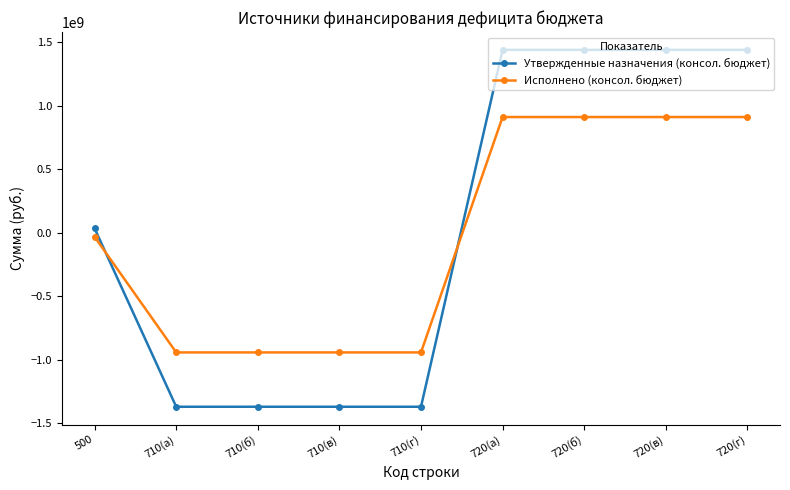

What are all the series names shown in the legend?

Утвержденные назначения (консол. бюджет), Исполнено (консол. бюджет)